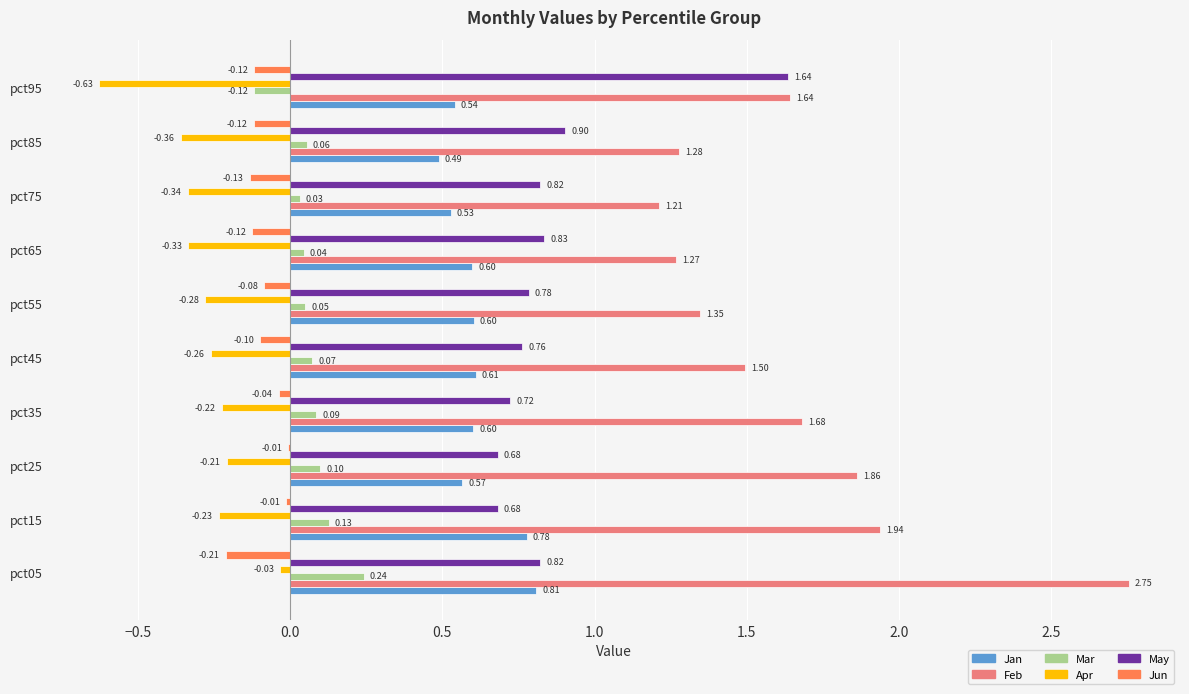

Which series has the largest total across all categories?

Feb